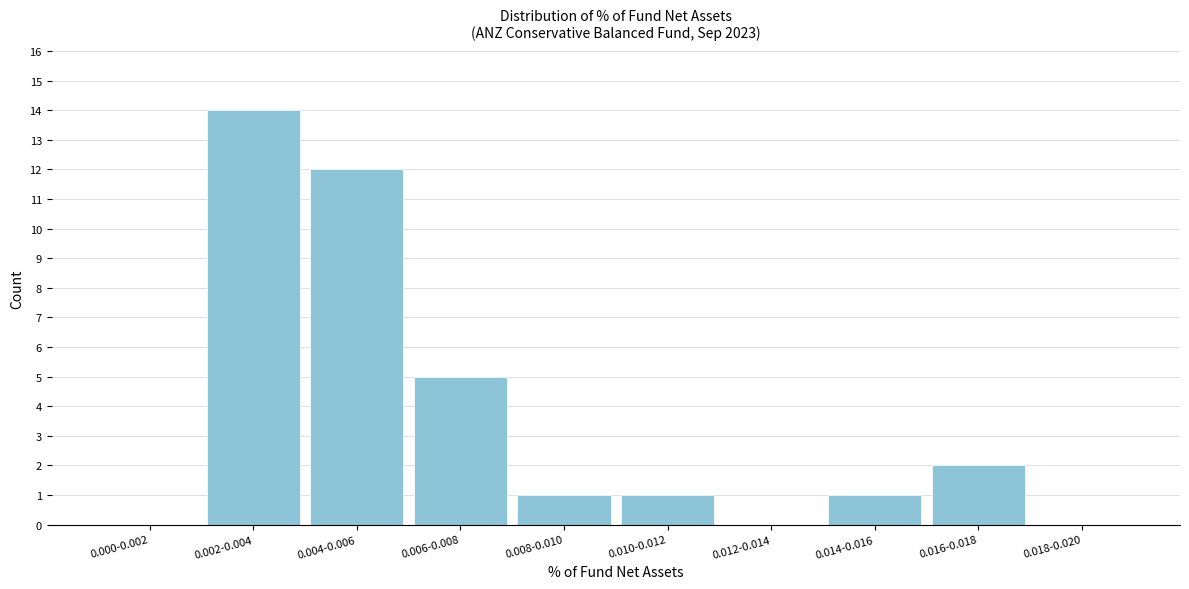

Reading left to right, list all the values displayed in this chart.

0.000-0.002=0	0.002-0.004=14	0.004-0.006=12	0.006-0.008=5	0.008-0.010=1	0.010-0.012=1	0.012-0.014=0	0.014-0.016=1	0.016-0.018=2	0.018-0.020=0